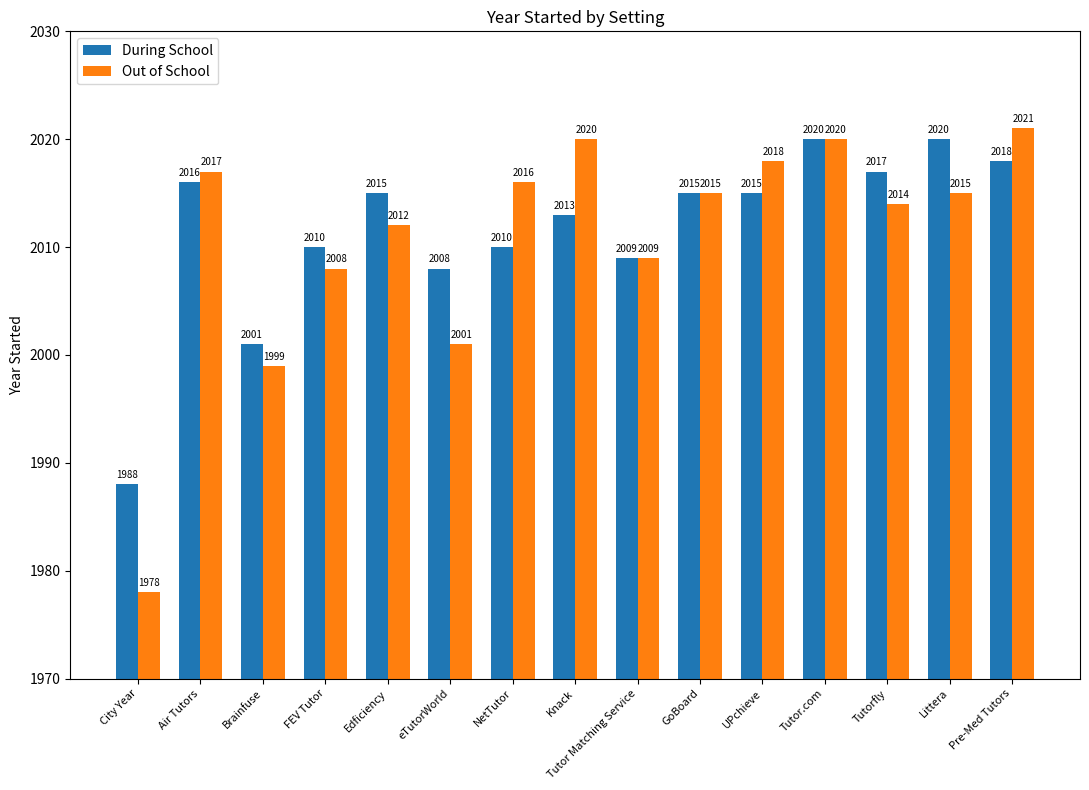

List the series in order of their overall mean, highest first.

During School, Out of School